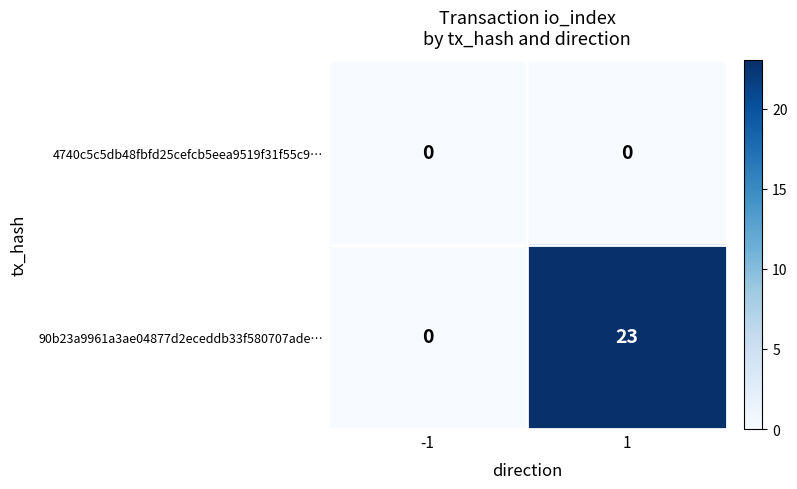

What is the total value across all series at 1?

23